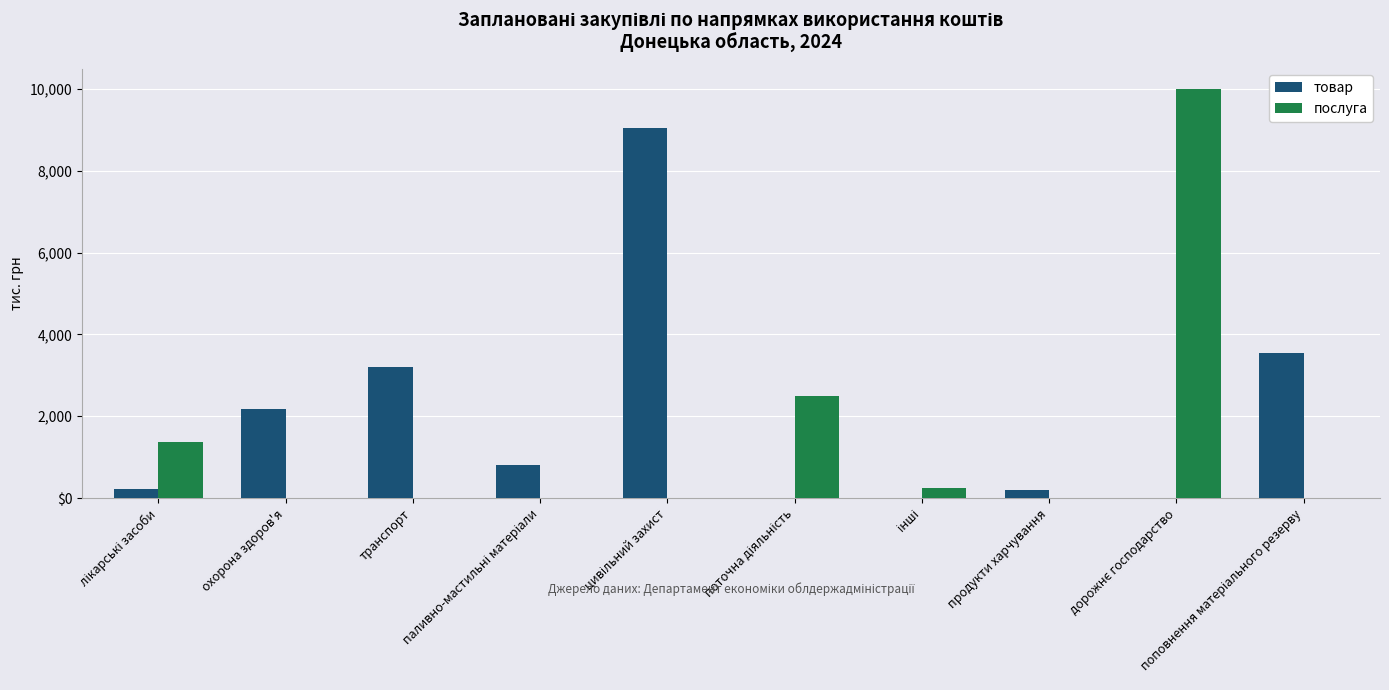

Which series has the largest range (max minus min)?

послуга